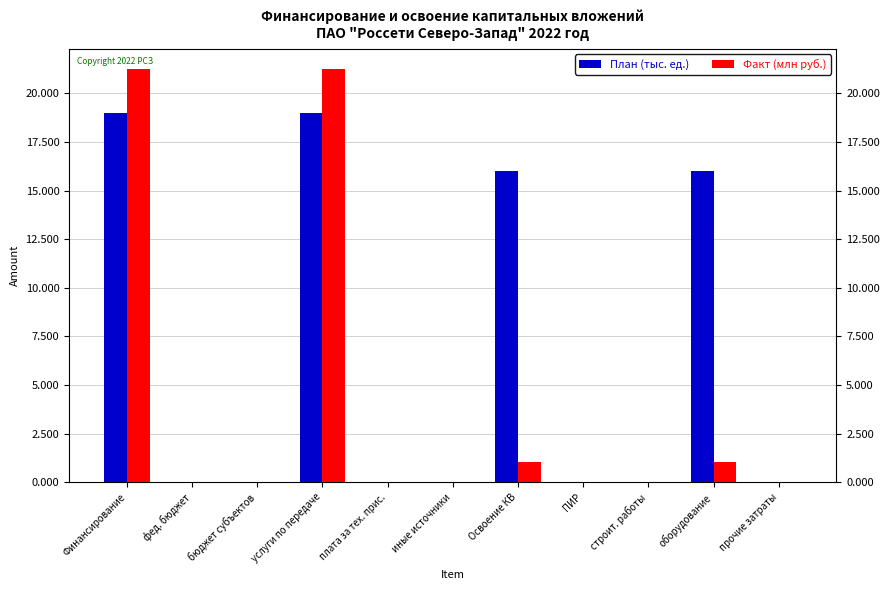

Read the Факт (млн руб.) value at услуги по передаче.

21.2